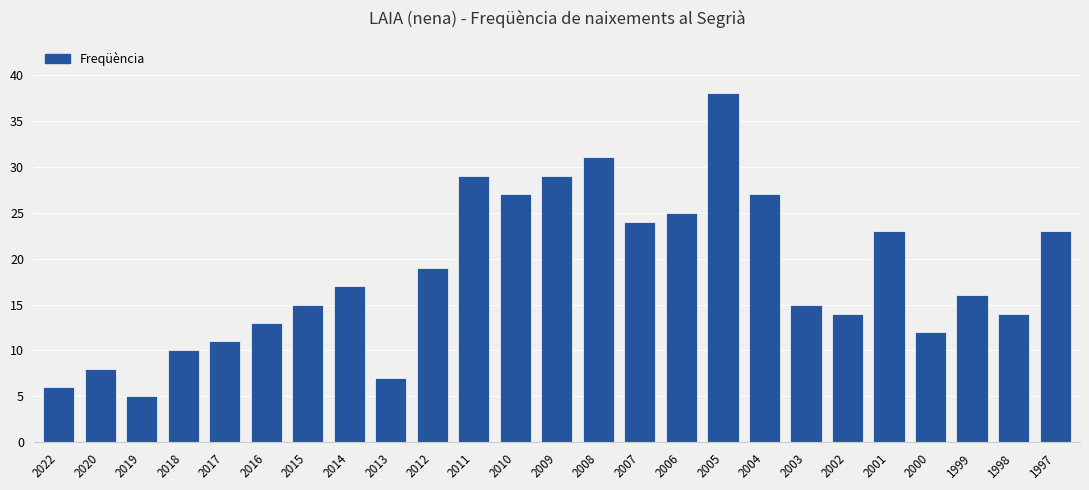

Reading left to right, transcribe all the data shown in this chart.

6	8	5	10	11	13	15	17	7	19	29	27	29	31	24	25	38	27	15	14	23	12	16	14	23